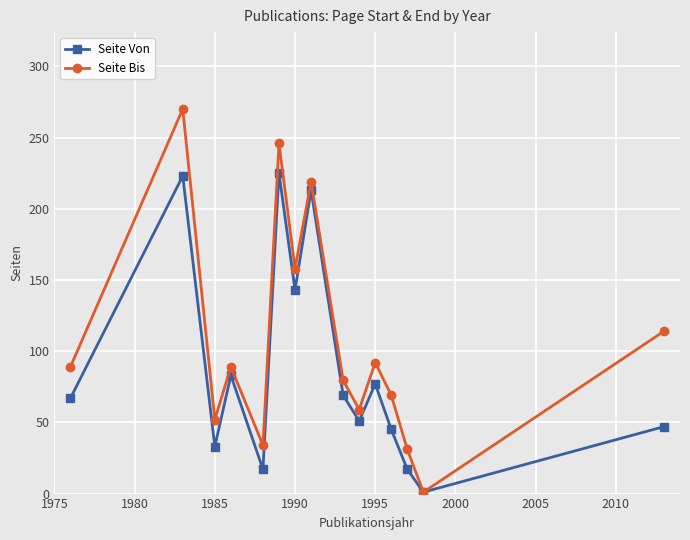

List the series in order of their overall mean, lowest first.

Seite Von, Seite Bis